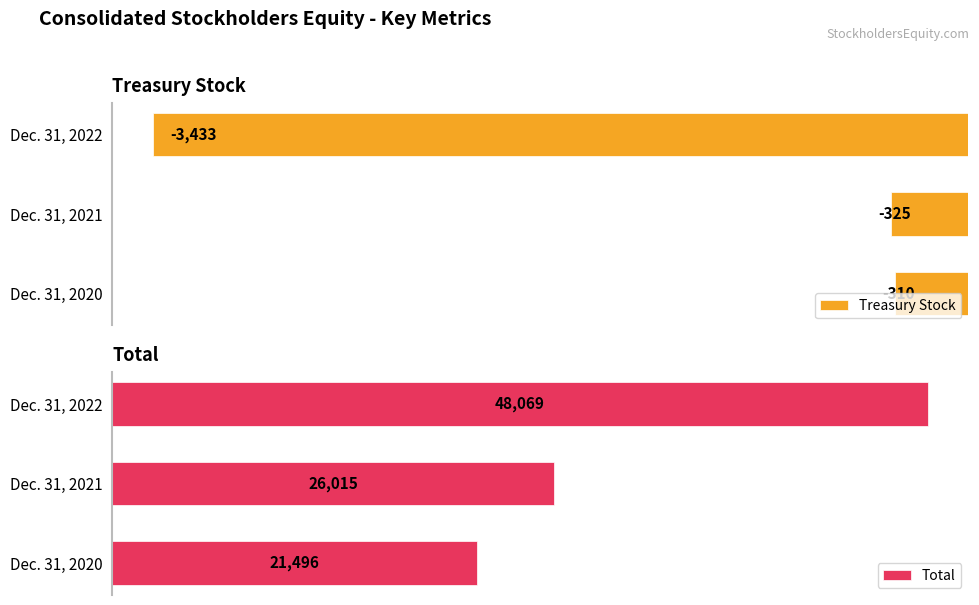

Reading left to right, list all the values displayed in this chart.

Treasury Stock: -310	-325	-3433
Total: 21496	26015	48069